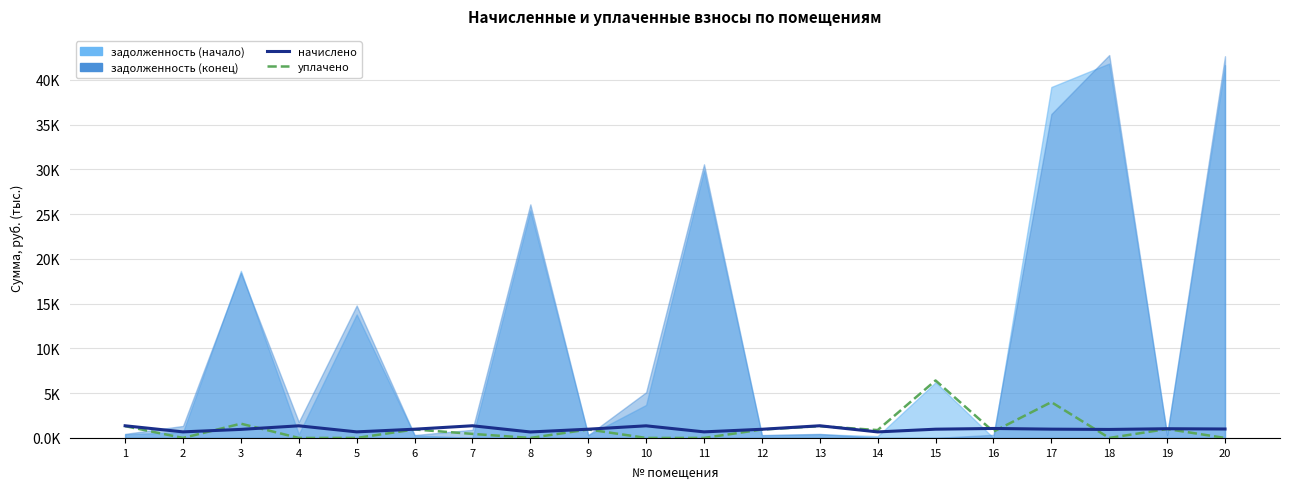

At which category does the chart reach its minimum across all series?

2